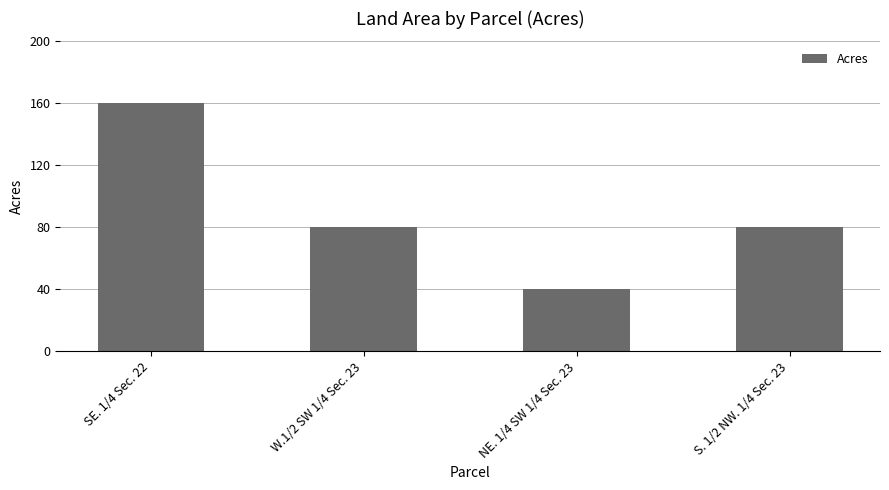

What is the greatest value displayed?

160